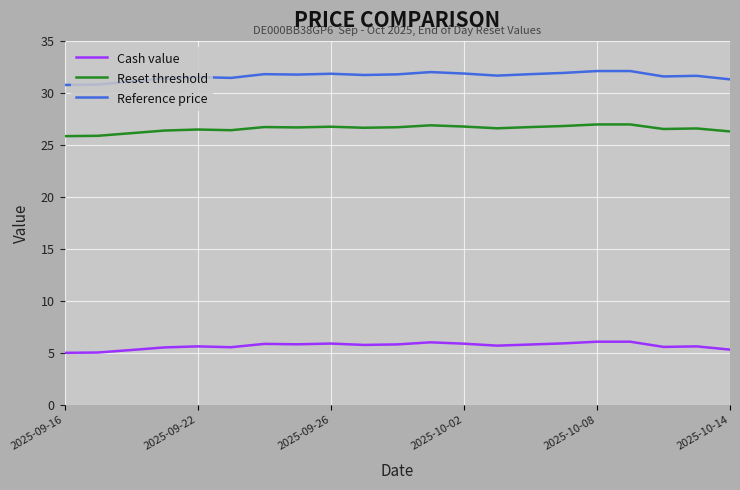

Which series has the largest range (max minus min)?

Reference price